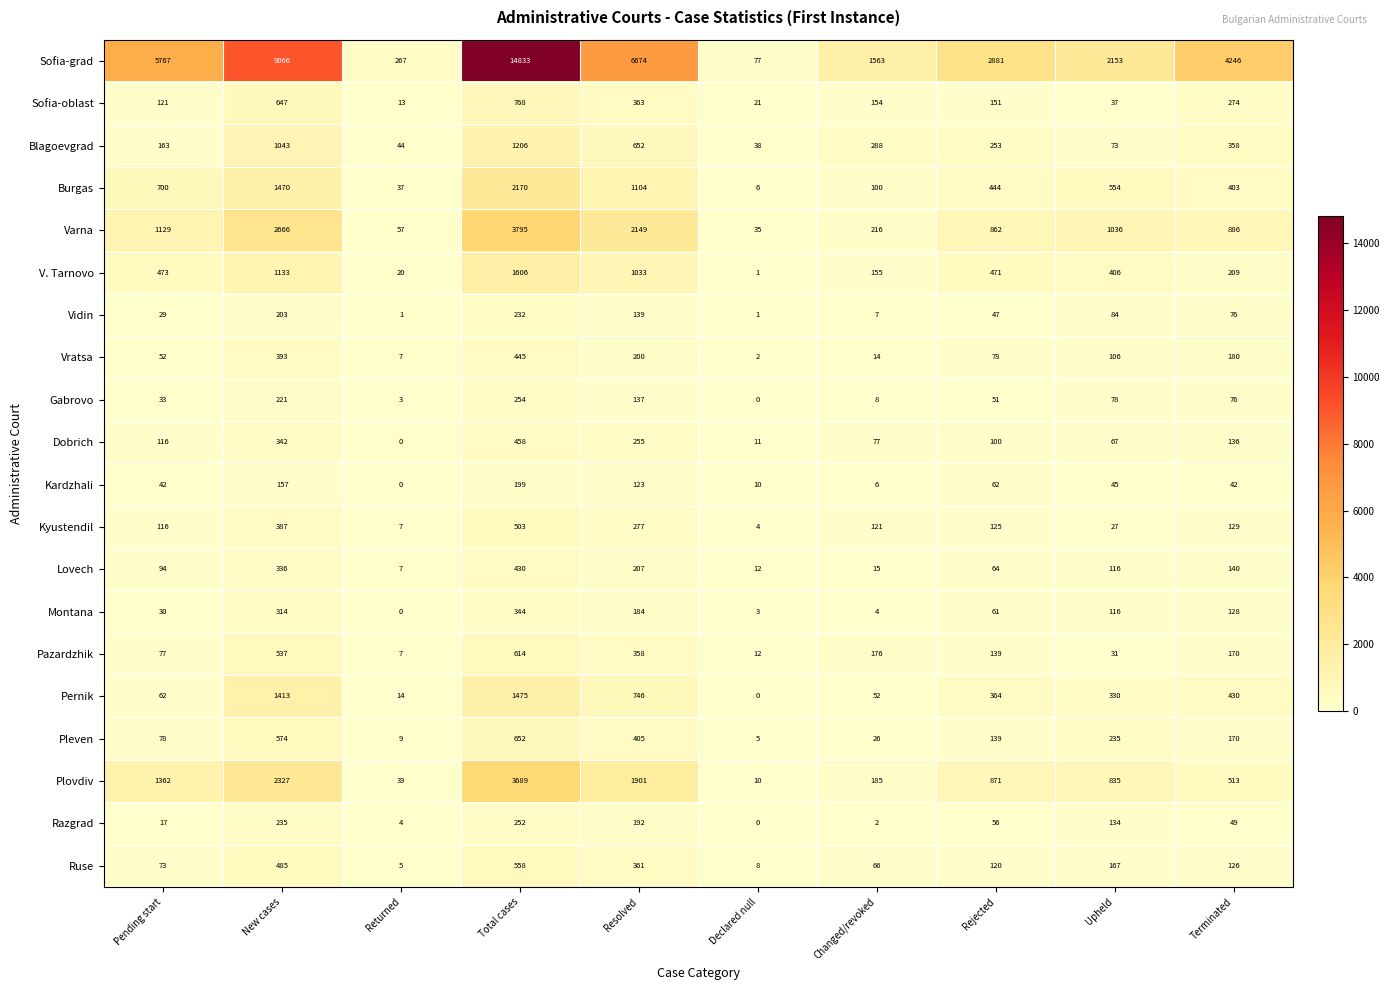

The value of Kardzhali at New cases is 224. True or false?

False